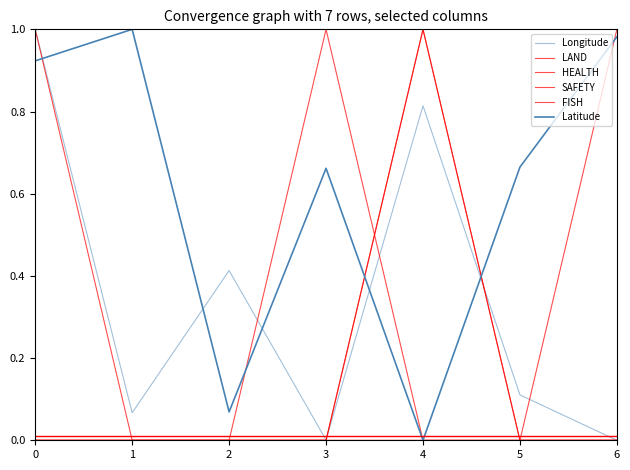

True or false: HEALTH and LAND cross at least once.

False